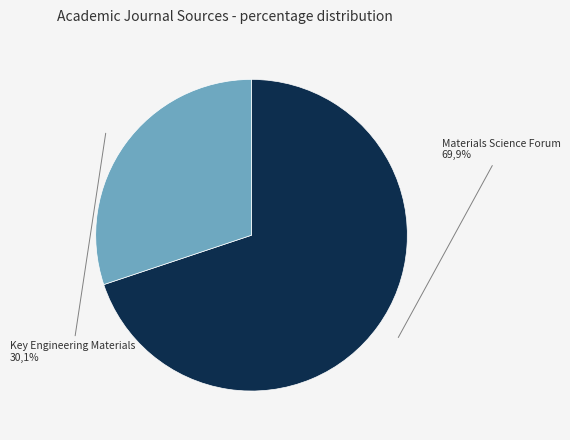

To the nearest percent, what is the difference between the Key Engineering Materials and Materials Science Forum slice percentages?

40%